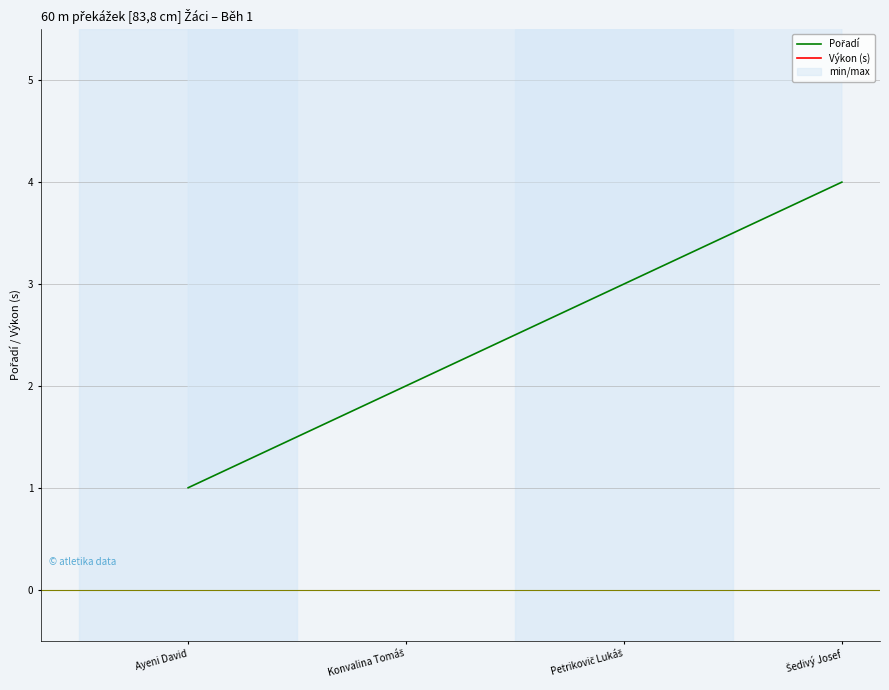

True or false: Výkon (s) and Pořadí intersect in this chart.

False